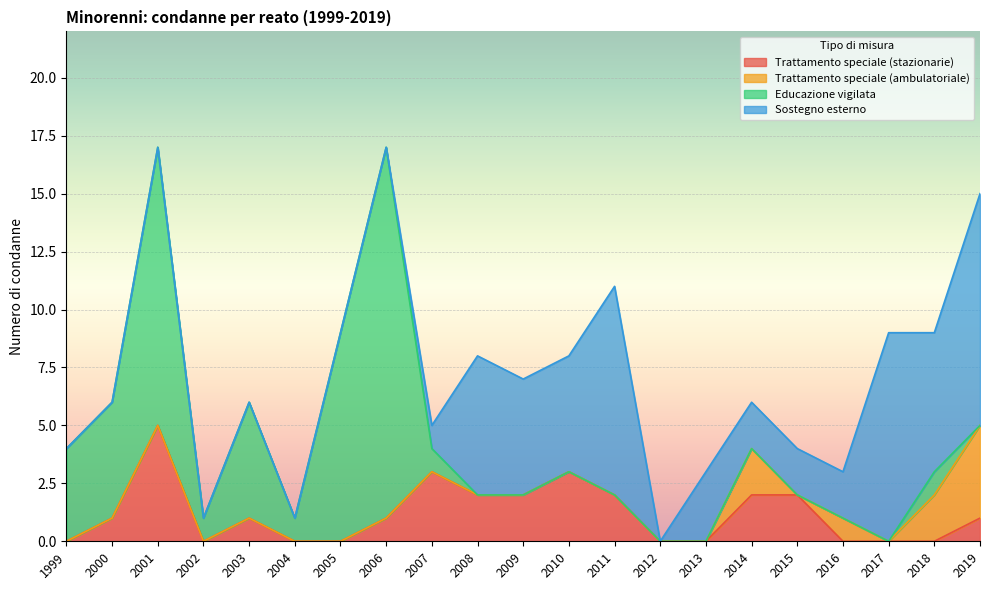

The Trattamento speciale (stazionarie) series shows 1 at 2003. True or false?

False